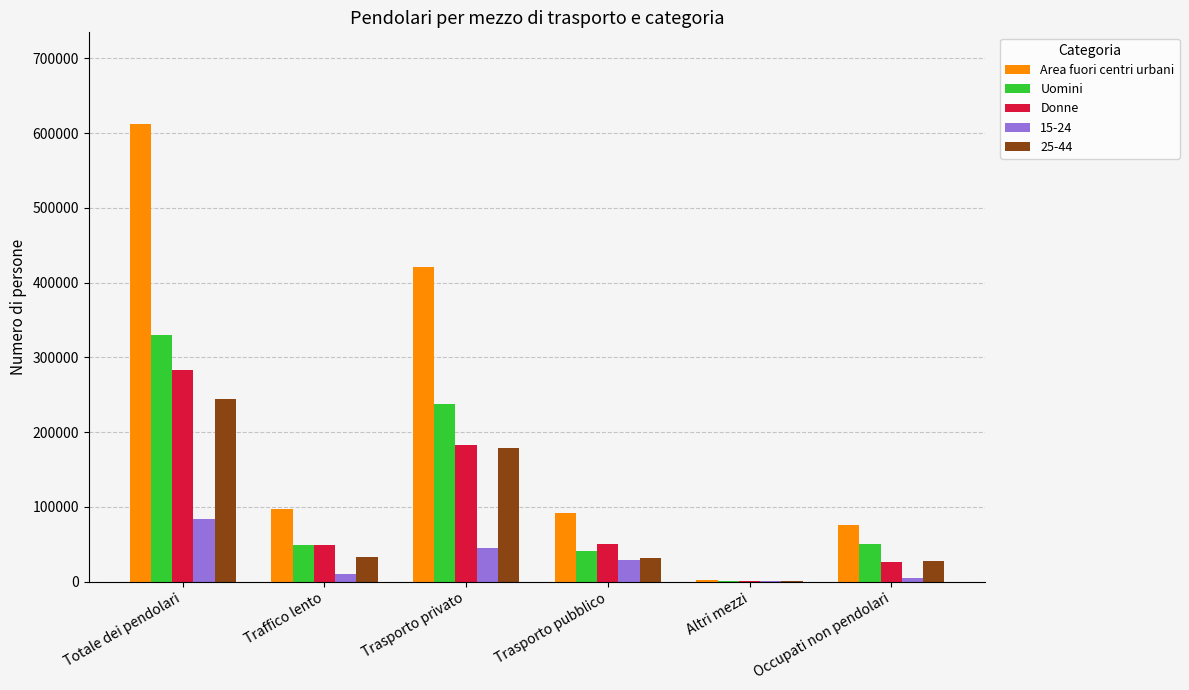

Read the Area fuori centri urbani value at Altri mezzi.

2013.0